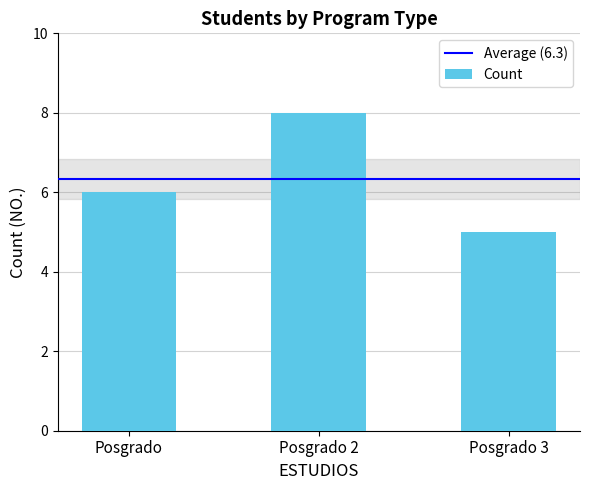

How many values are below 6?

1